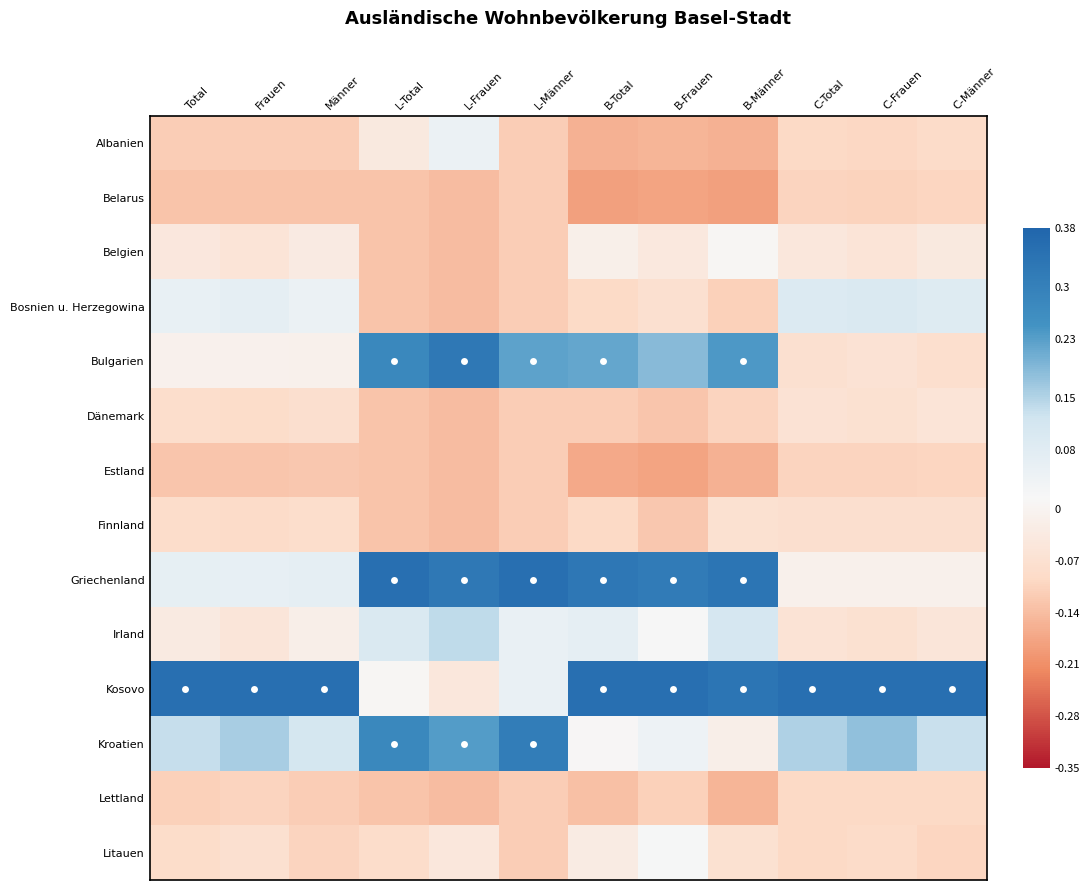

Rank the series at L-Männer from lowest to highest value.

Albanien, Belarus, Belgien, Bosnien u. Herzegowina, Dänemark, Estland, Finnland, Lettland, Litauen, Irland, Kosovo, Bulgarien, Kroatien, Griechenland